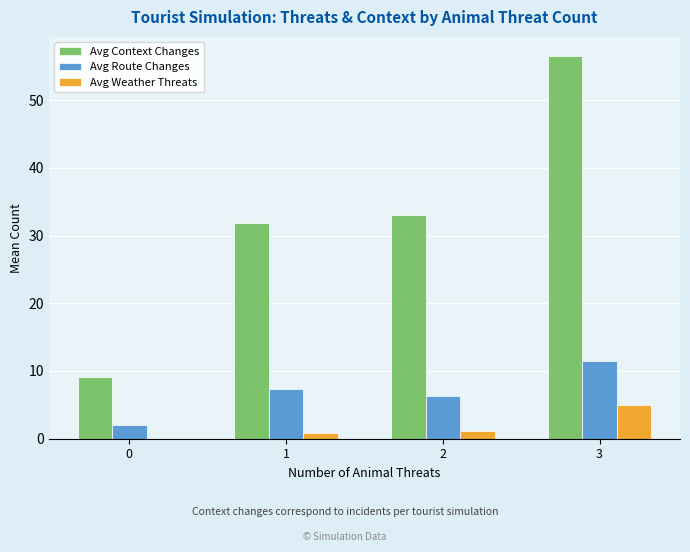

What is the maximum value for Avg Context Changes?

56.5